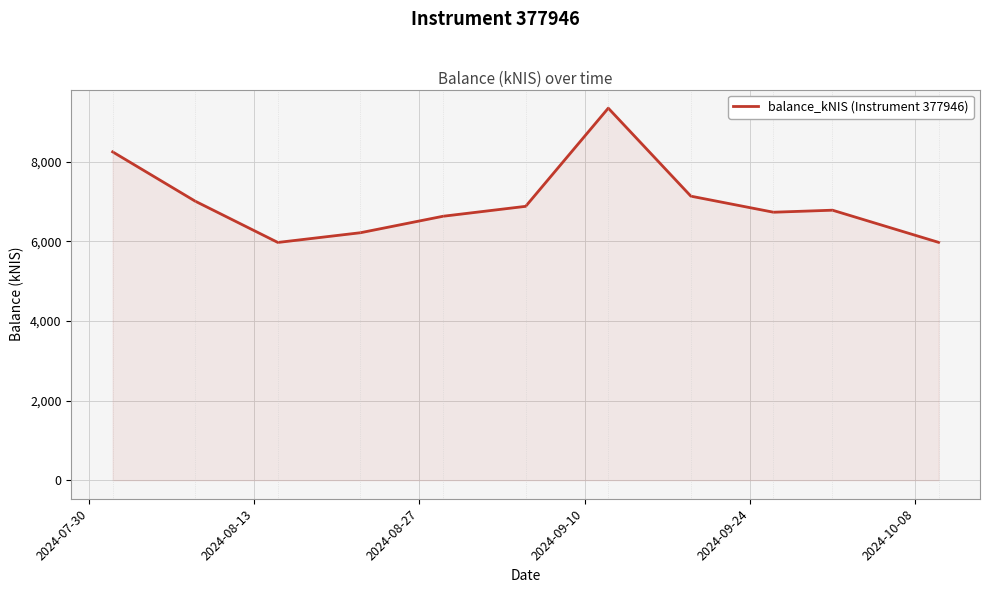

How many lines are shown in the chart?

1